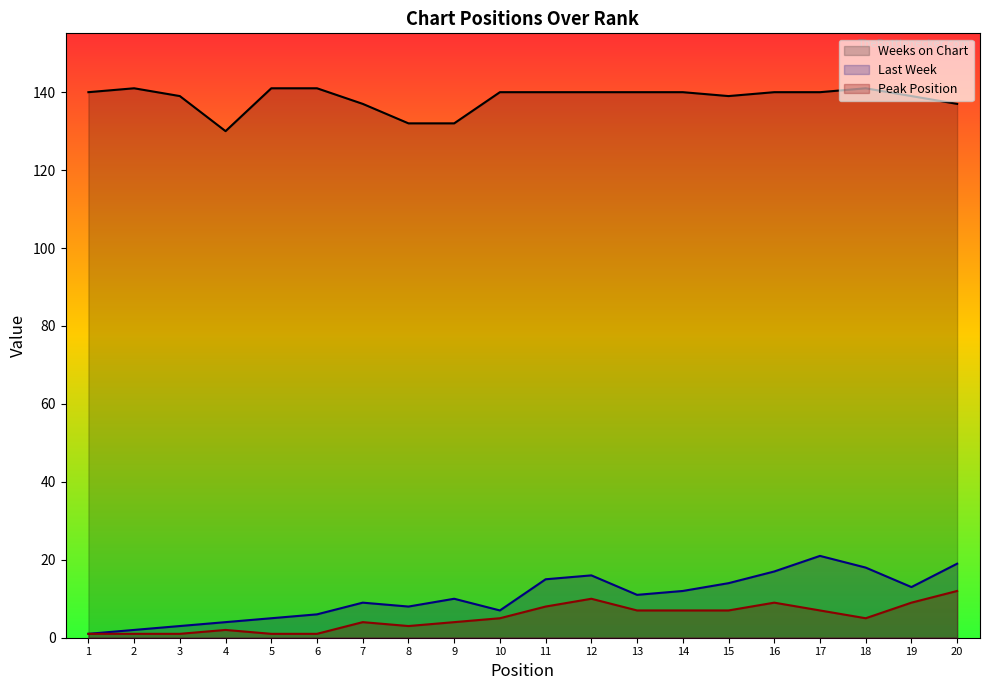

What are all the series names shown in the legend?

Weeks on Chart, Last Week, Peak Position